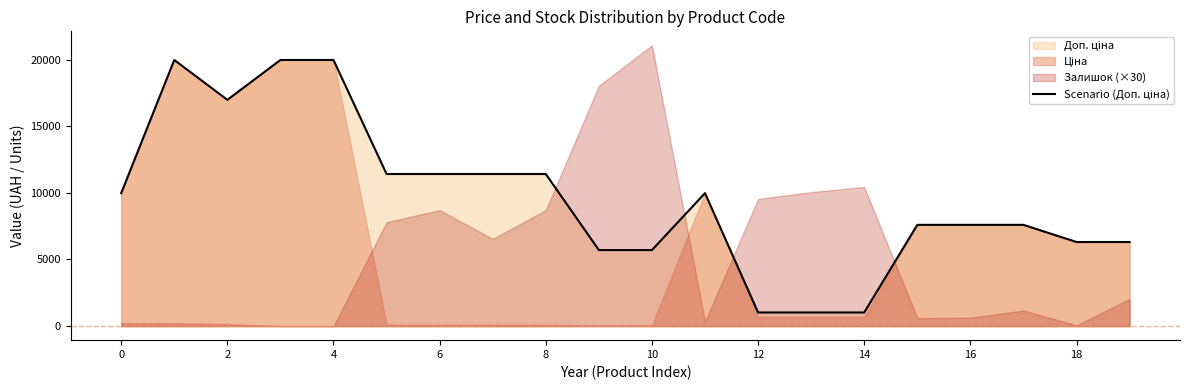

How many data points are above 9974?

10